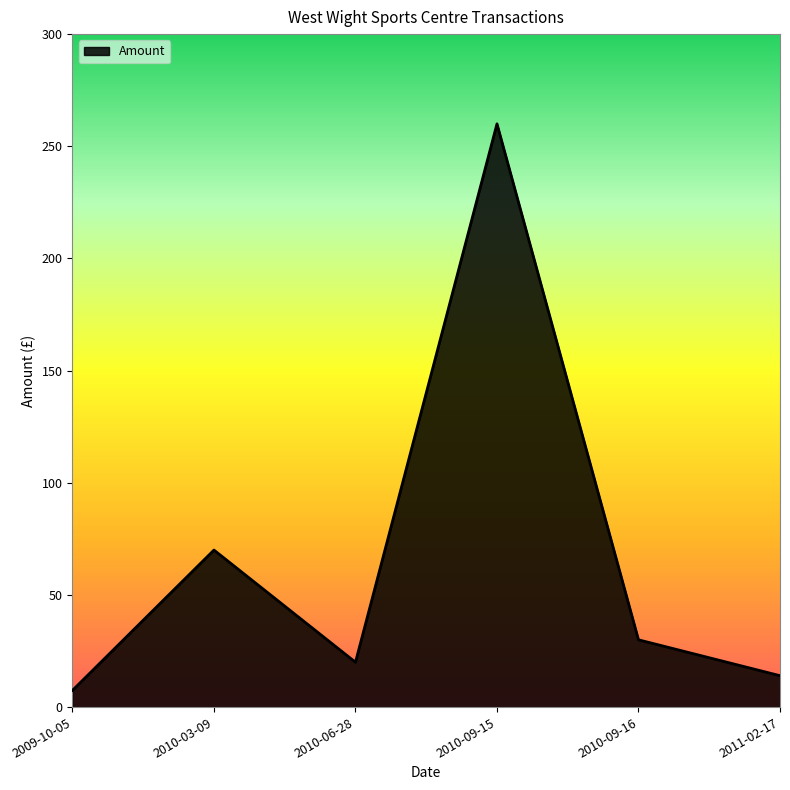

What is the smallest value displayed?

7.5